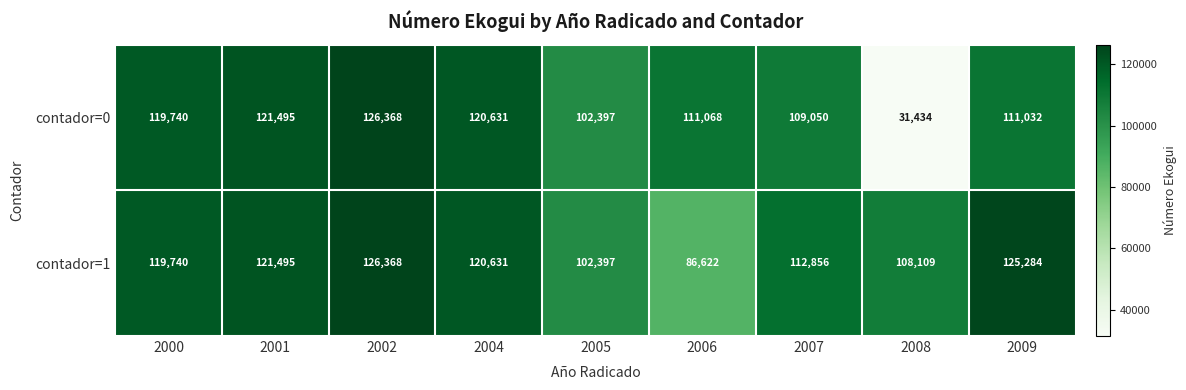

At which category is the sum across all series the highest?

2002